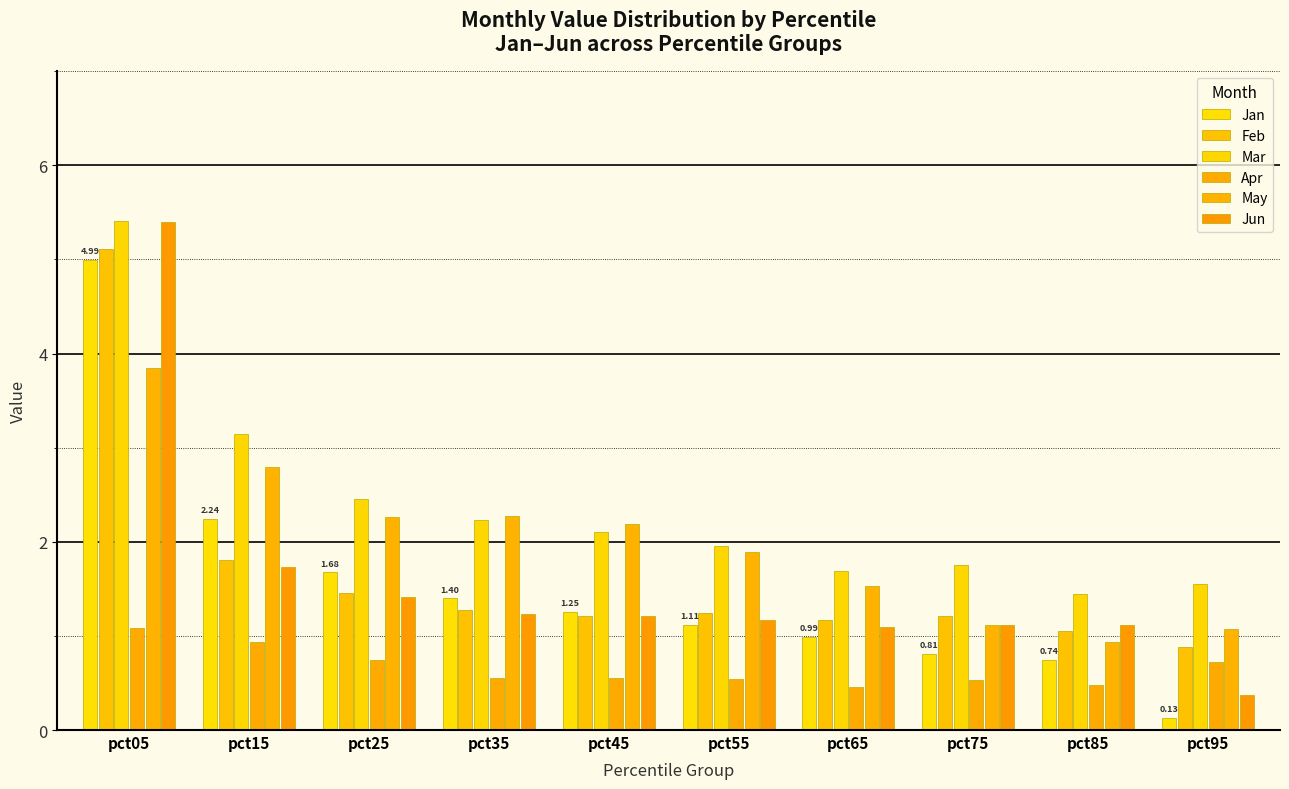

What is the difference between the highest and lowest values at pct75?

1.2